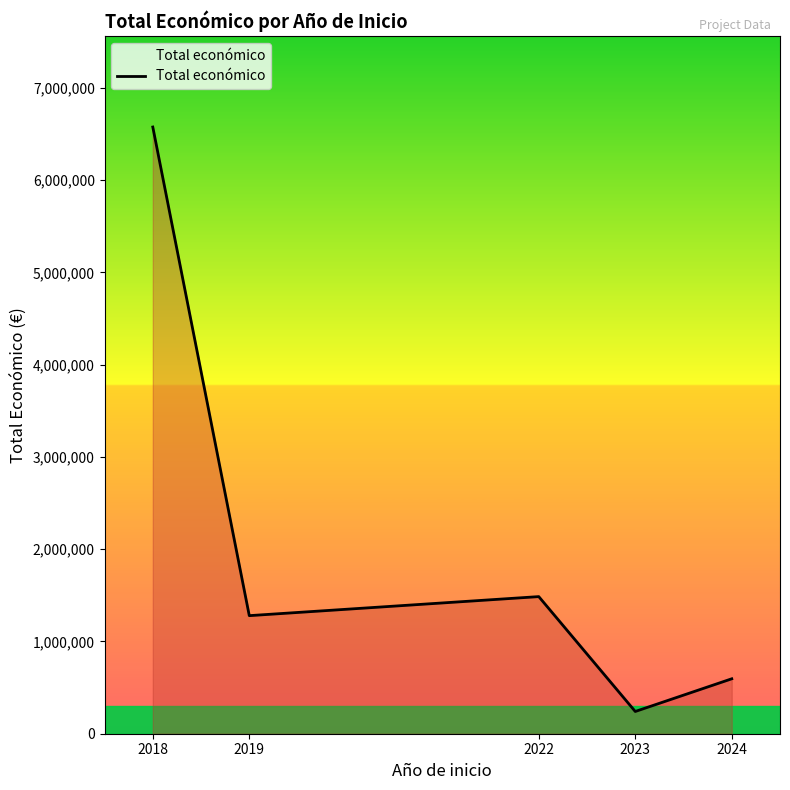

Reading left to right, list all the values displayed in this chart.

2018=6576671	2019=1279938	2022=1486335	2023=241068	2024=595436